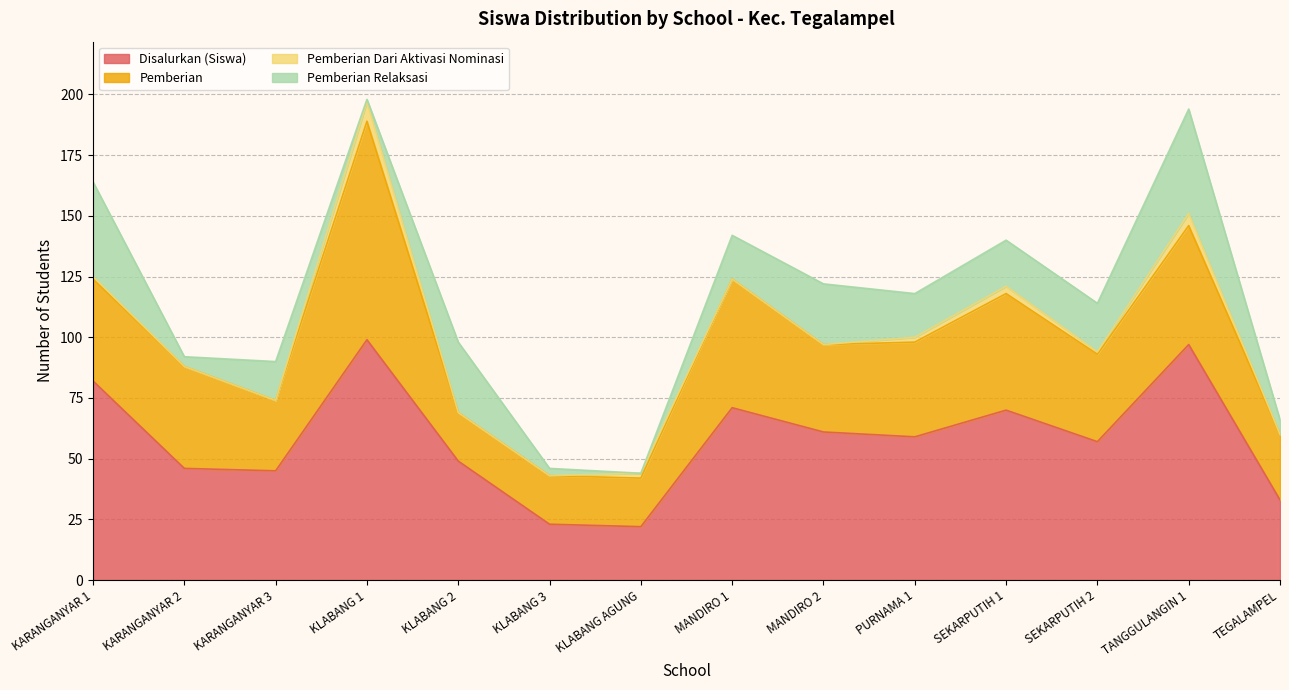

Does the chart have visible grid lines?

Yes